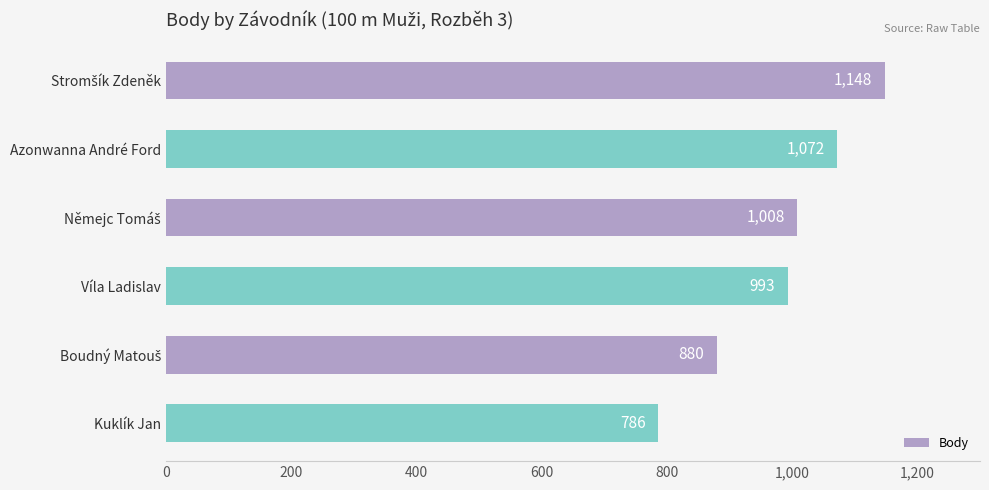

The value at Azonwanna André Ford is 462. True or false?

False